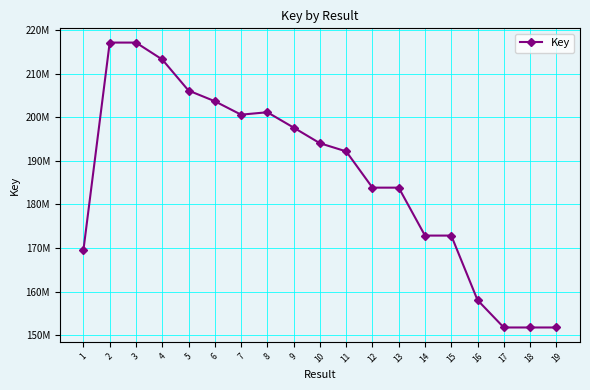

Is this an area chart (filled region under the line)?

No